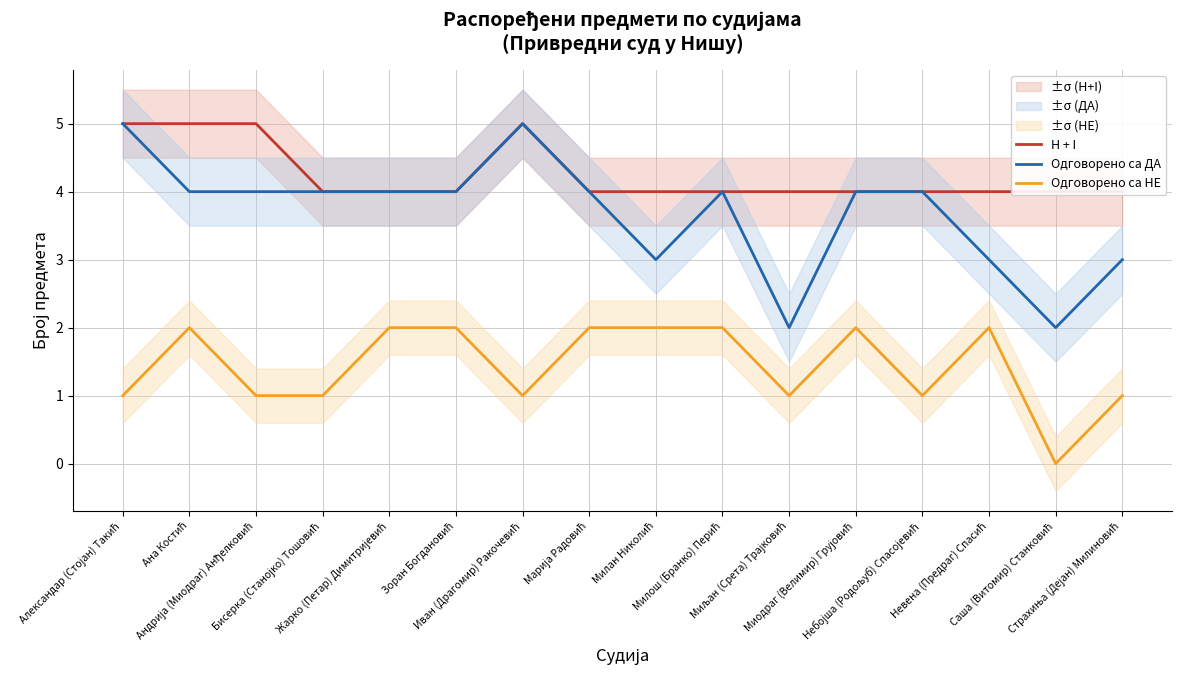

What position from the right is Небојша (Родољуб) Спасојевић?

4